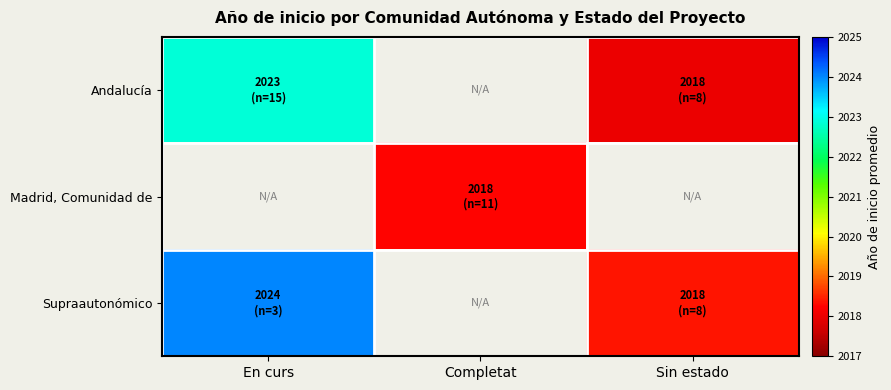

Which has a higher value, Sin estado or En curs?

En curs